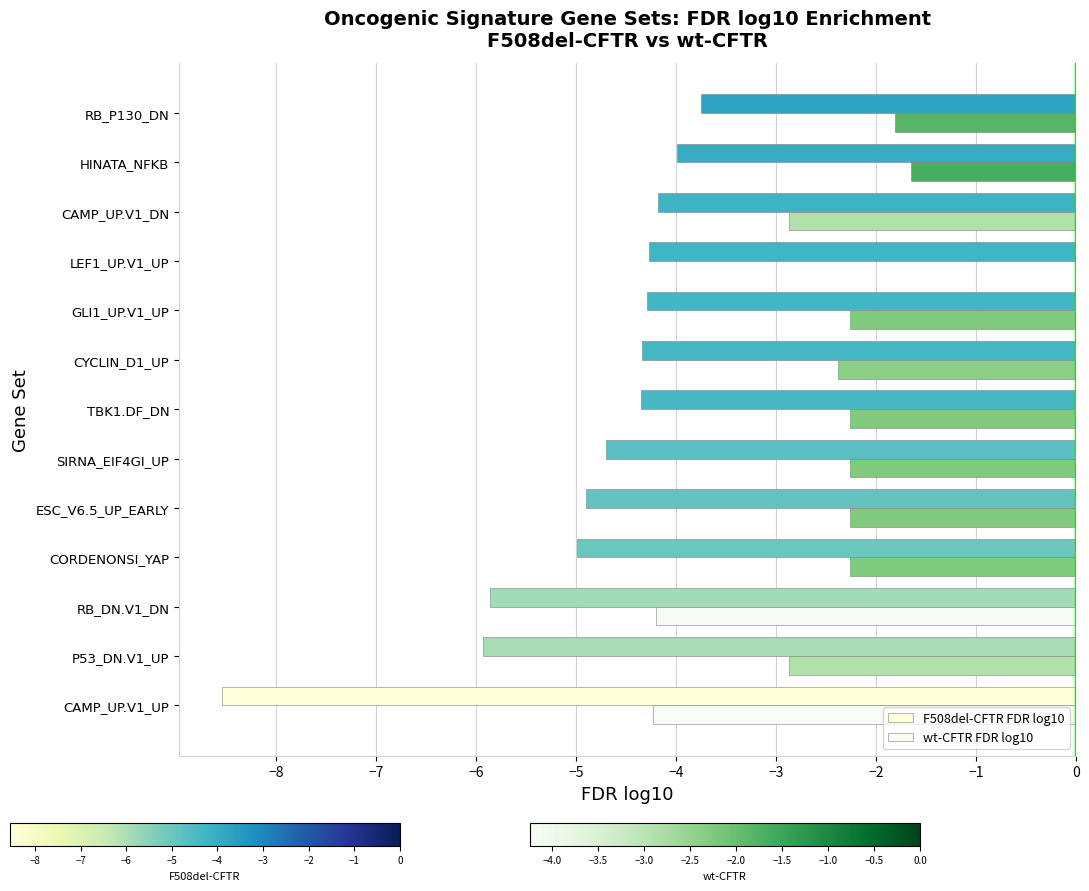

List the series in order of their overall mean, highest first.

wt-CFTR FDR log10, F508del-CFTR FDR log10